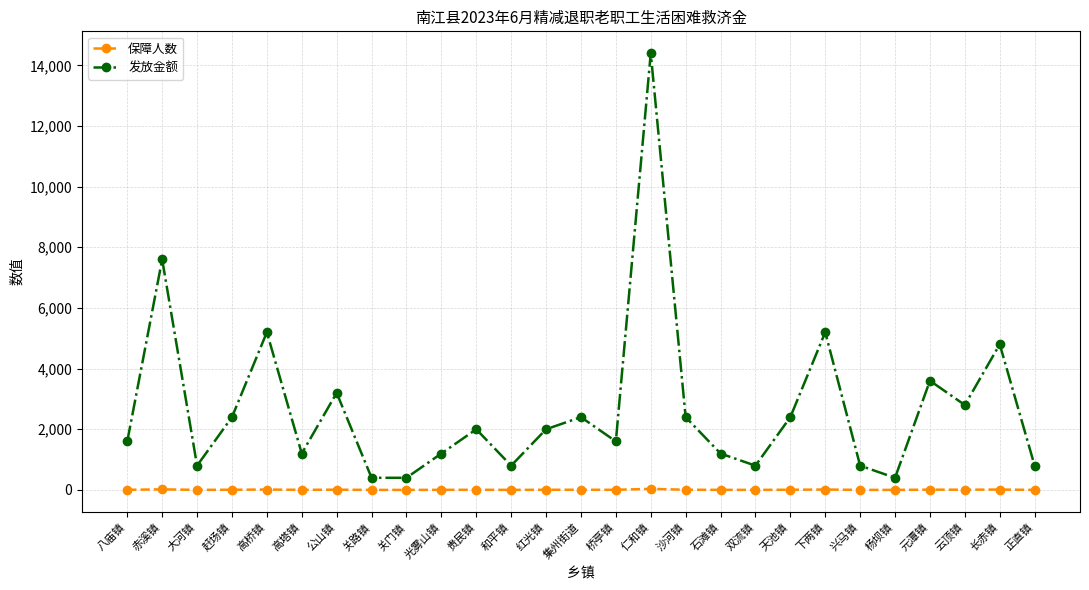

True or false: 保障人数 has more than 0 points higher than both neighbors.

True